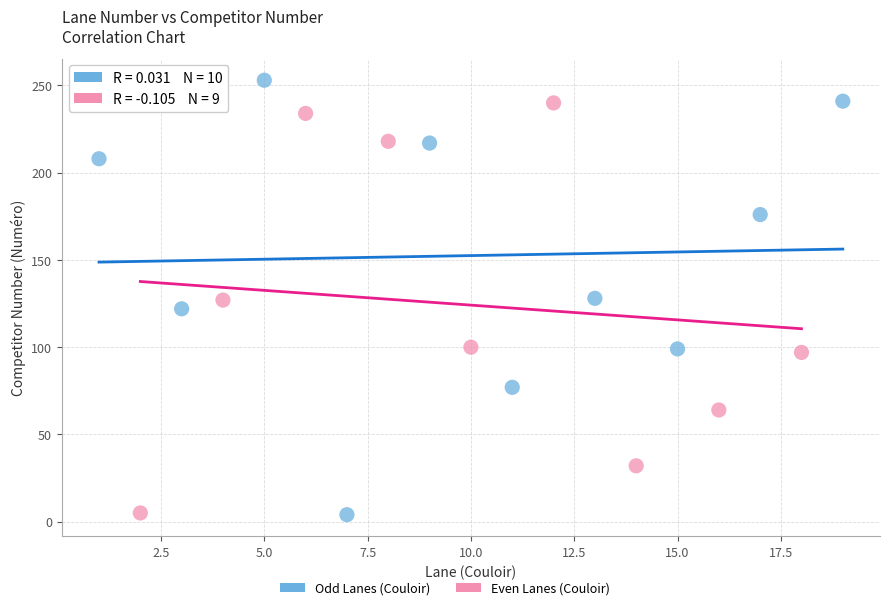

Which series contains the highest Y value?

Odd Lanes (Couloir)